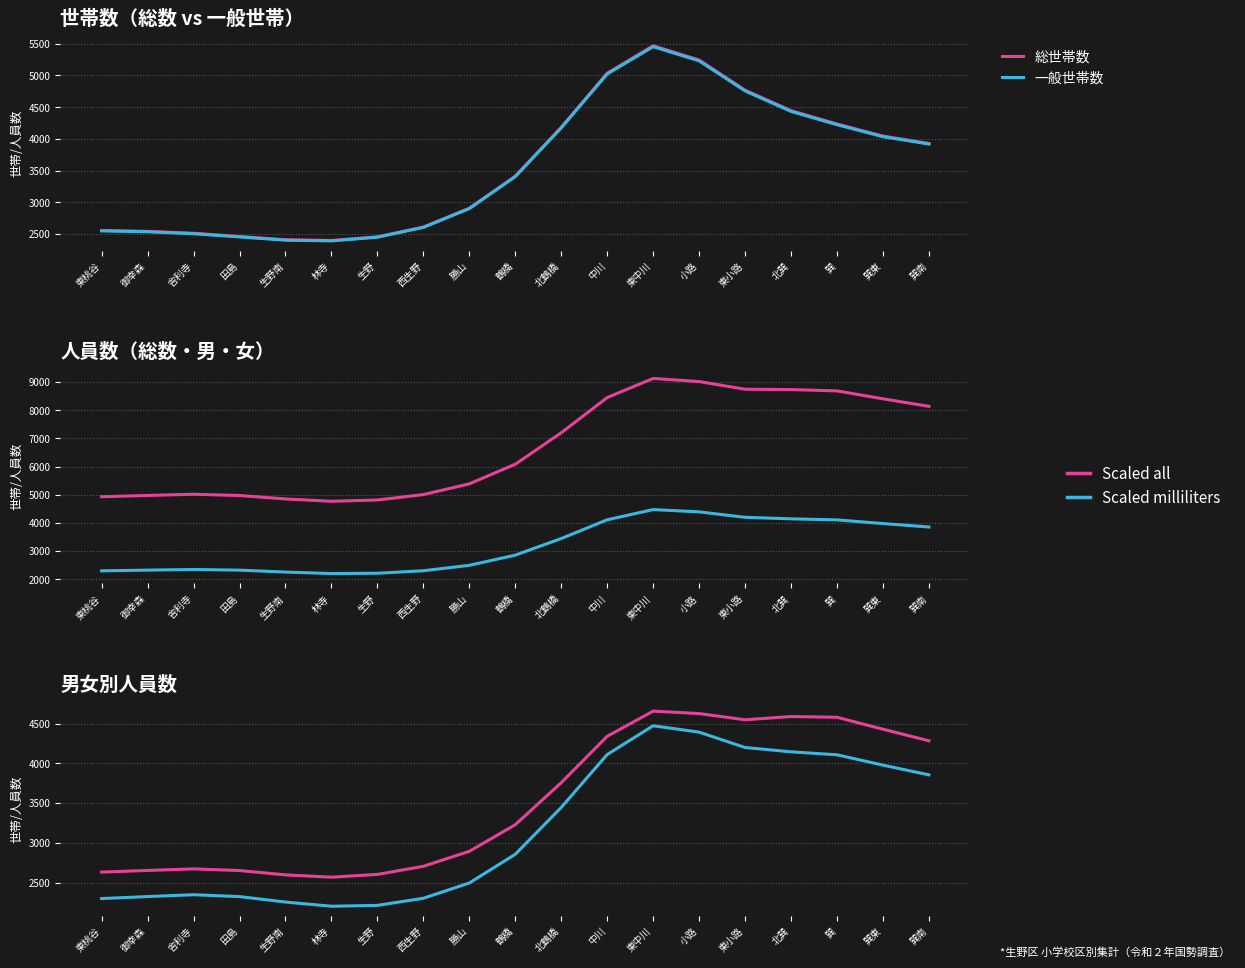

True or false: 総世帯数 has a value of 2520.5 at 巽南.

False